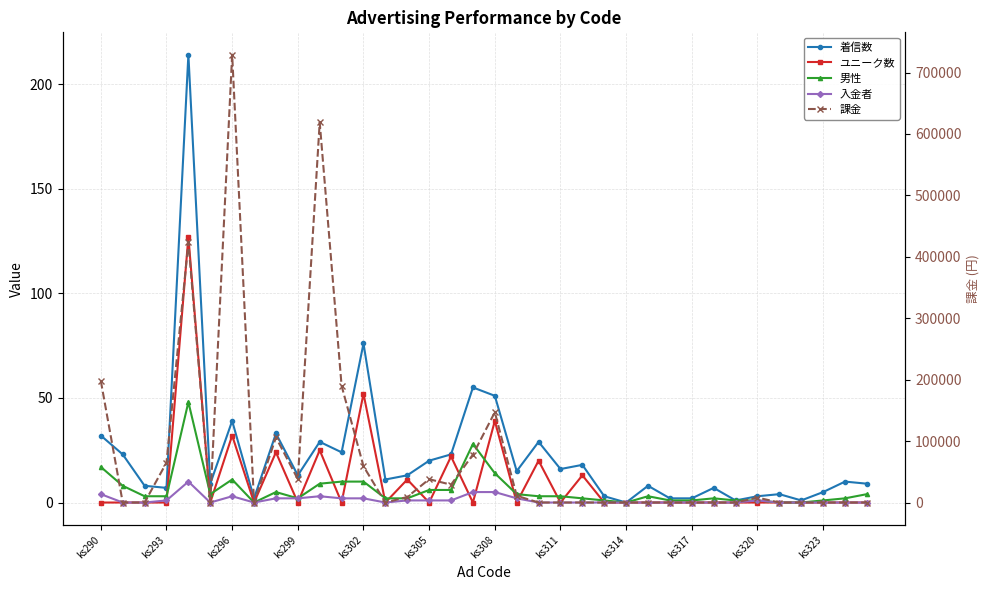

What is the maximum value for 入金者?

10